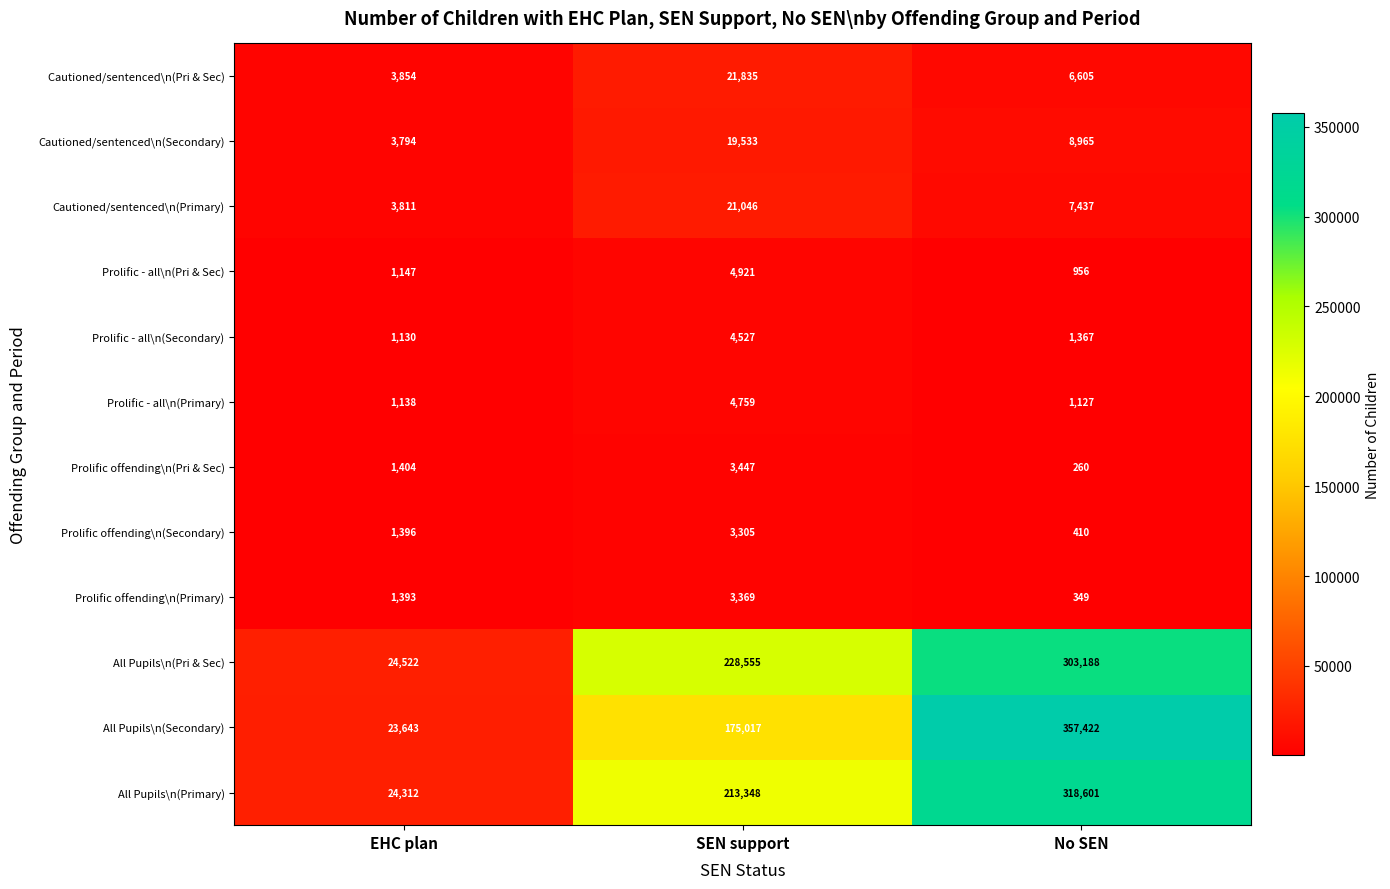

At which label is Prolific - all\n(Pri & Sec) closest to 2938?

EHC plan